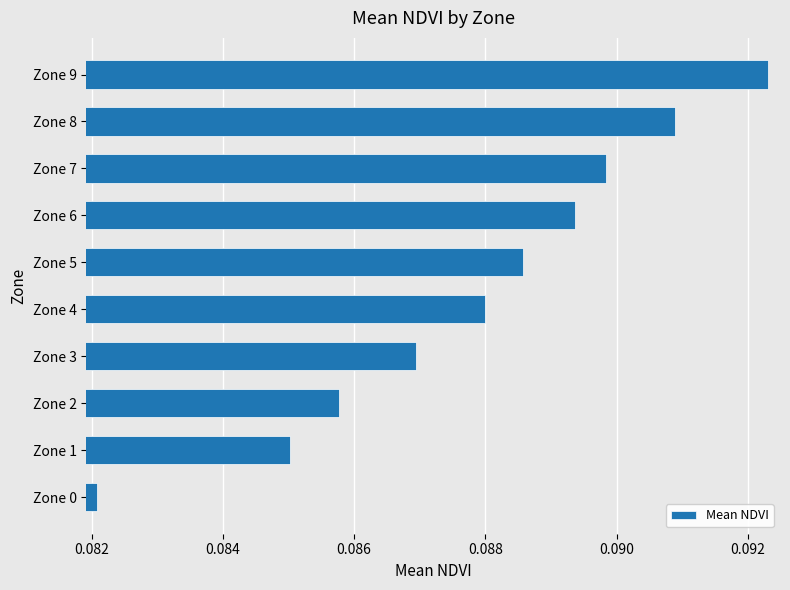

Rank the categories by value from highest to lowest.

Zone 9, Zone 8, Zone 7, Zone 6, Zone 5, Zone 4, Zone 3, Zone 2, Zone 1, Zone 0